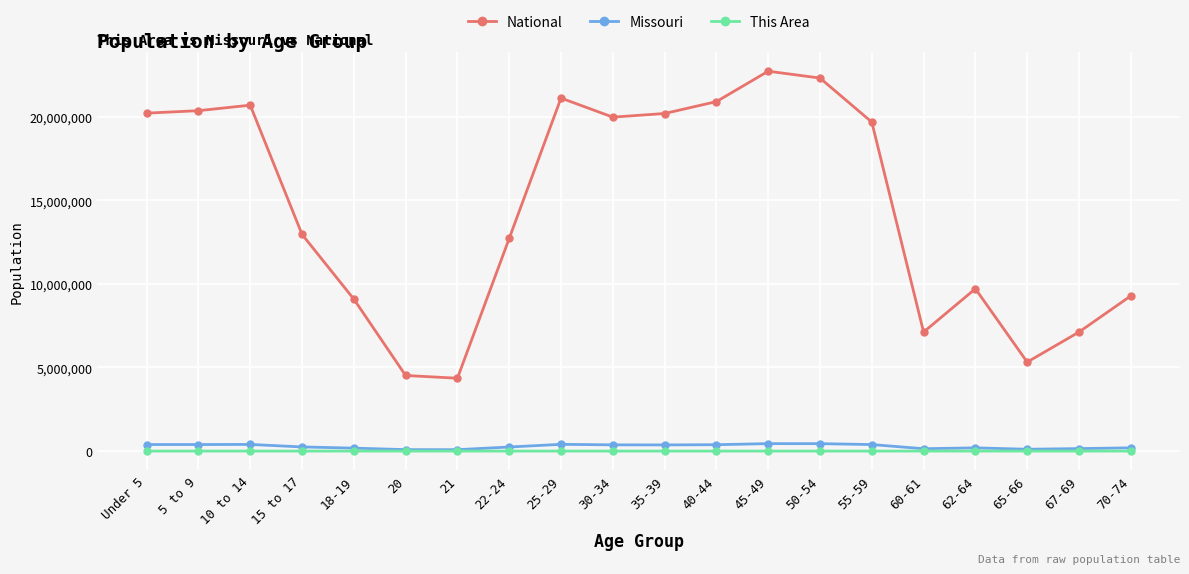

Which series has the widest spread of values?

National